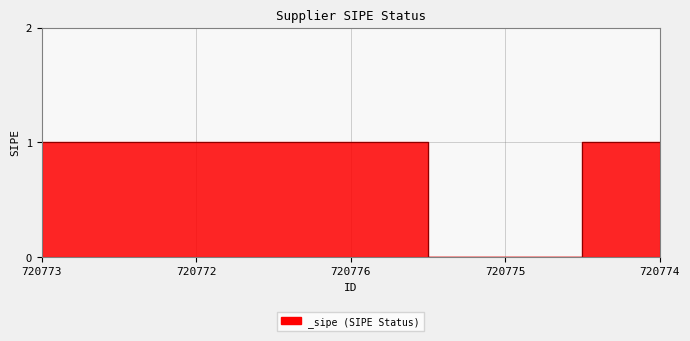

True or false: the data shows 0 at 720772.

False